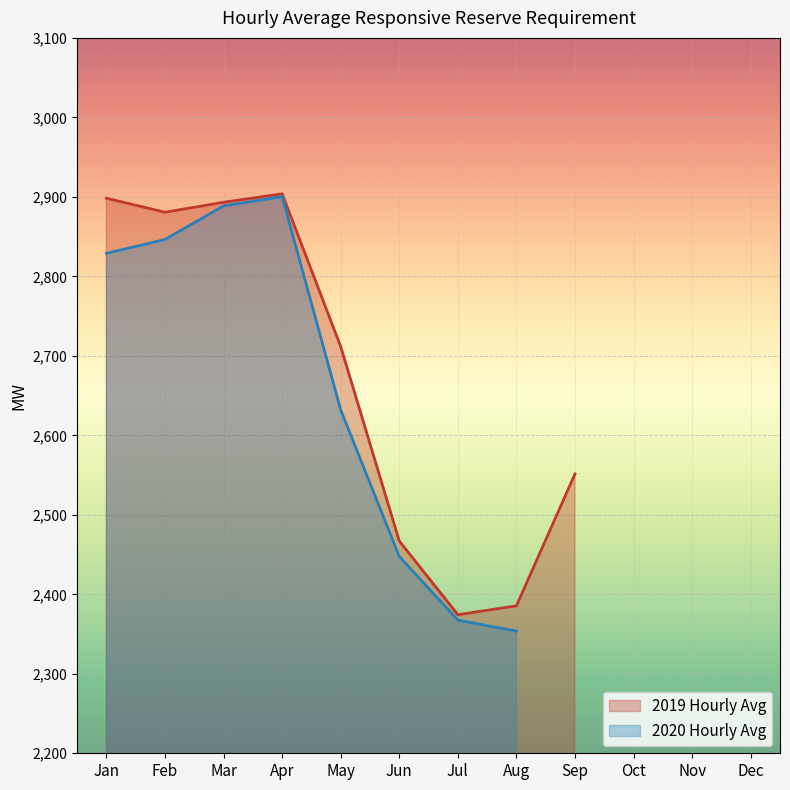

What is the value of the 2019 Hourly Avg point at the 8th from the left?

2385.5